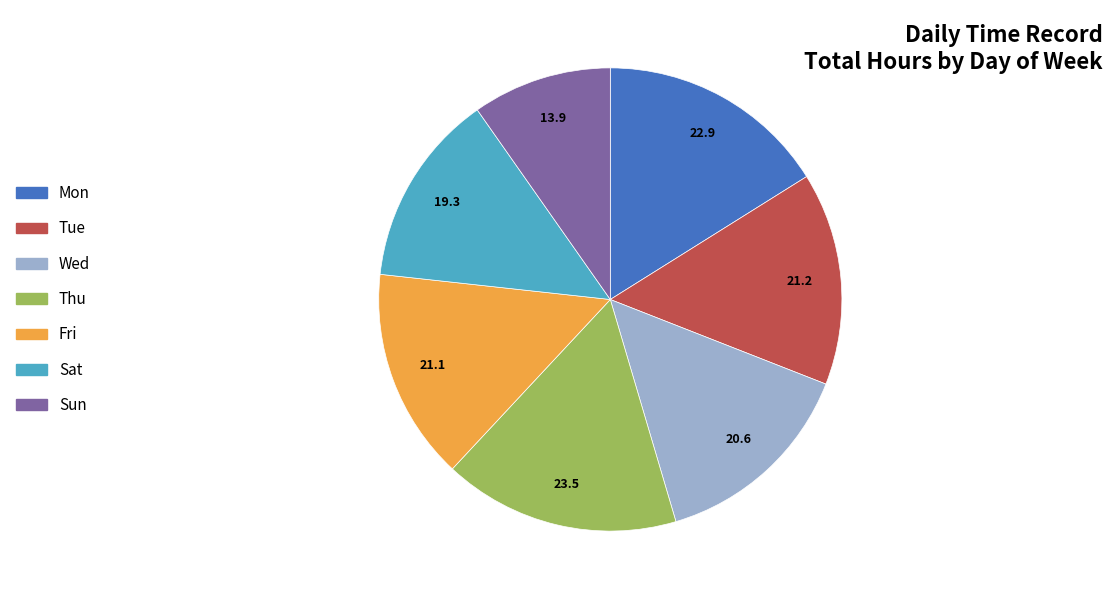

What is the smallest slice in the pie chart?

Sun